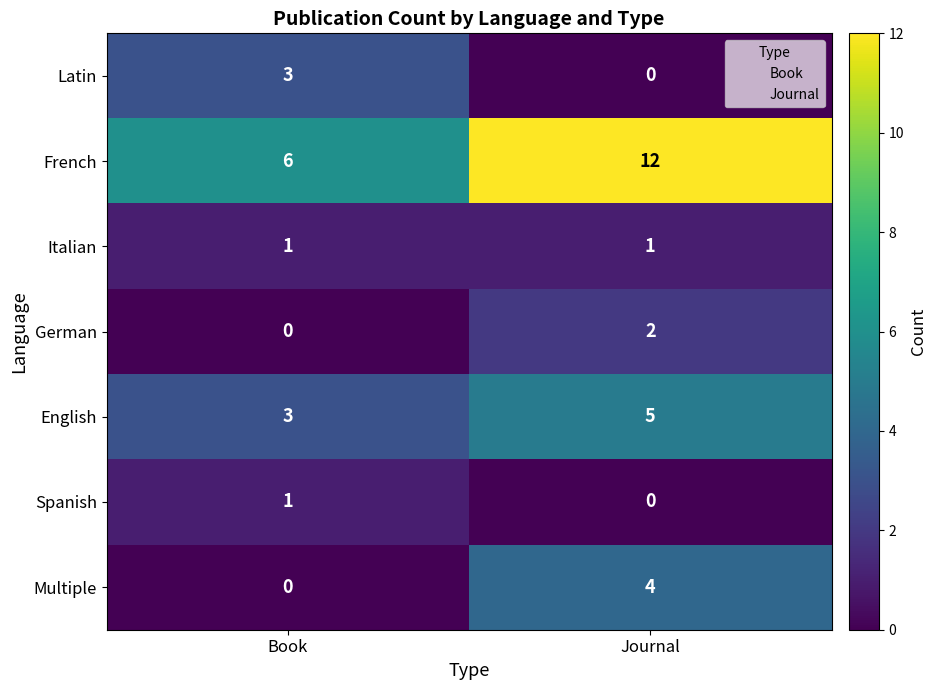

What is the sum of the Latin values at Journal and Book?

3